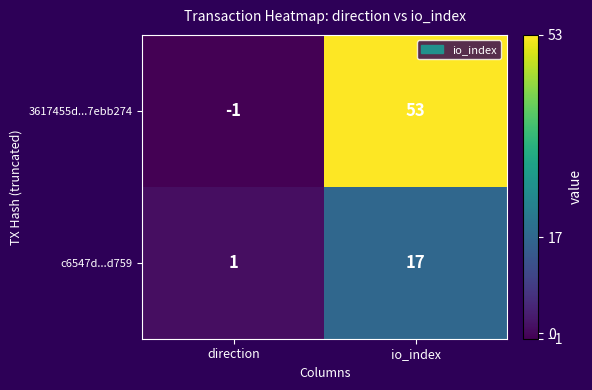

Which series has the largest range (max minus min)?

3617455d...7ebb274